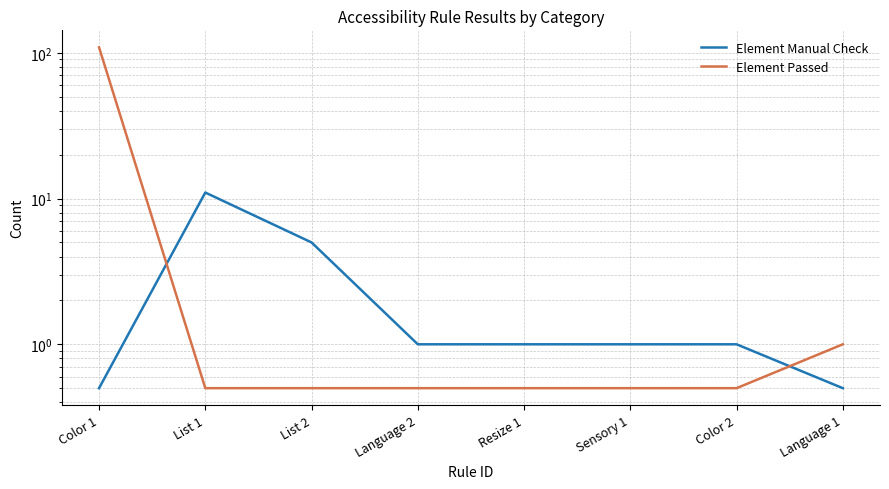

What are all the series names shown in the legend?

Element Manual Check, Element Passed